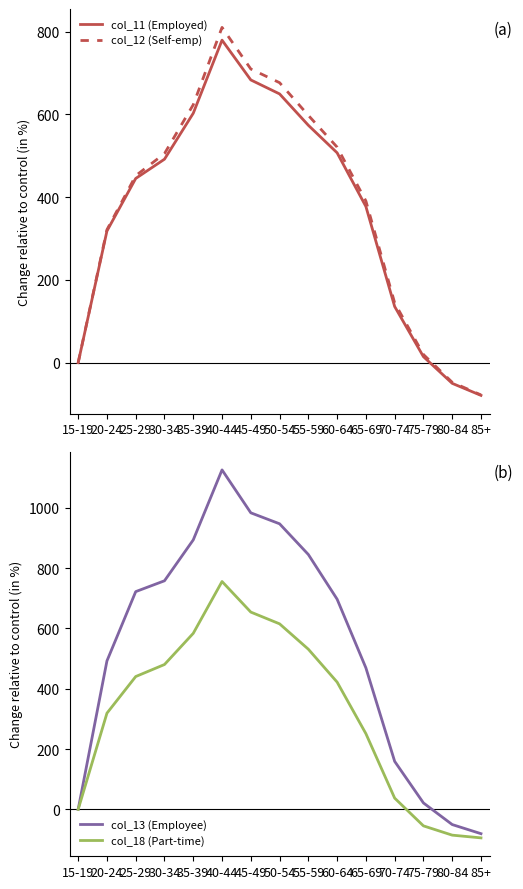

Is the value of col_12 (Self-emp) at 55-59 greater than the value of col_11 (Employed) at 85+?

Yes